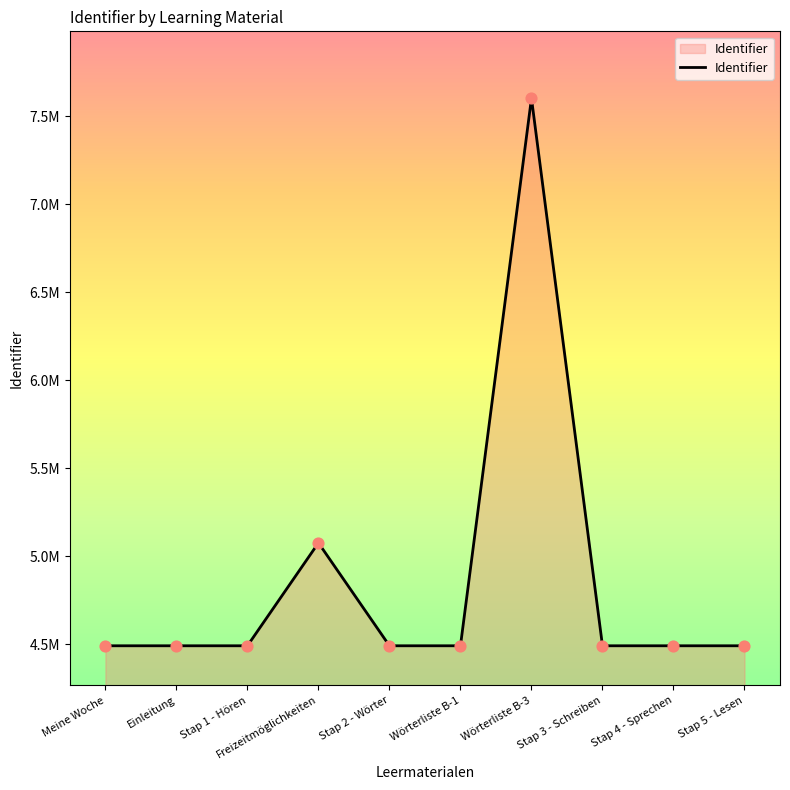

Approximately how many times larger is the value at Stap 3 - Schreiben compared to Stap 5 - Lesen?

1.0